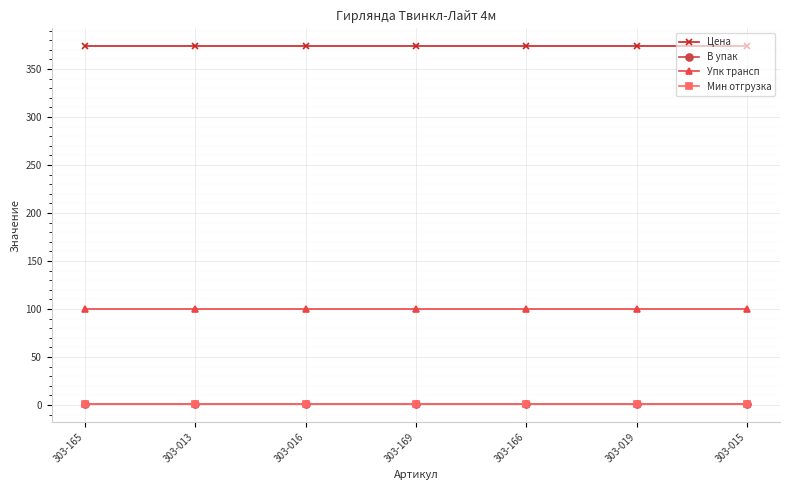

True or false: Цена and Мин отгрузка cross at least once.

False